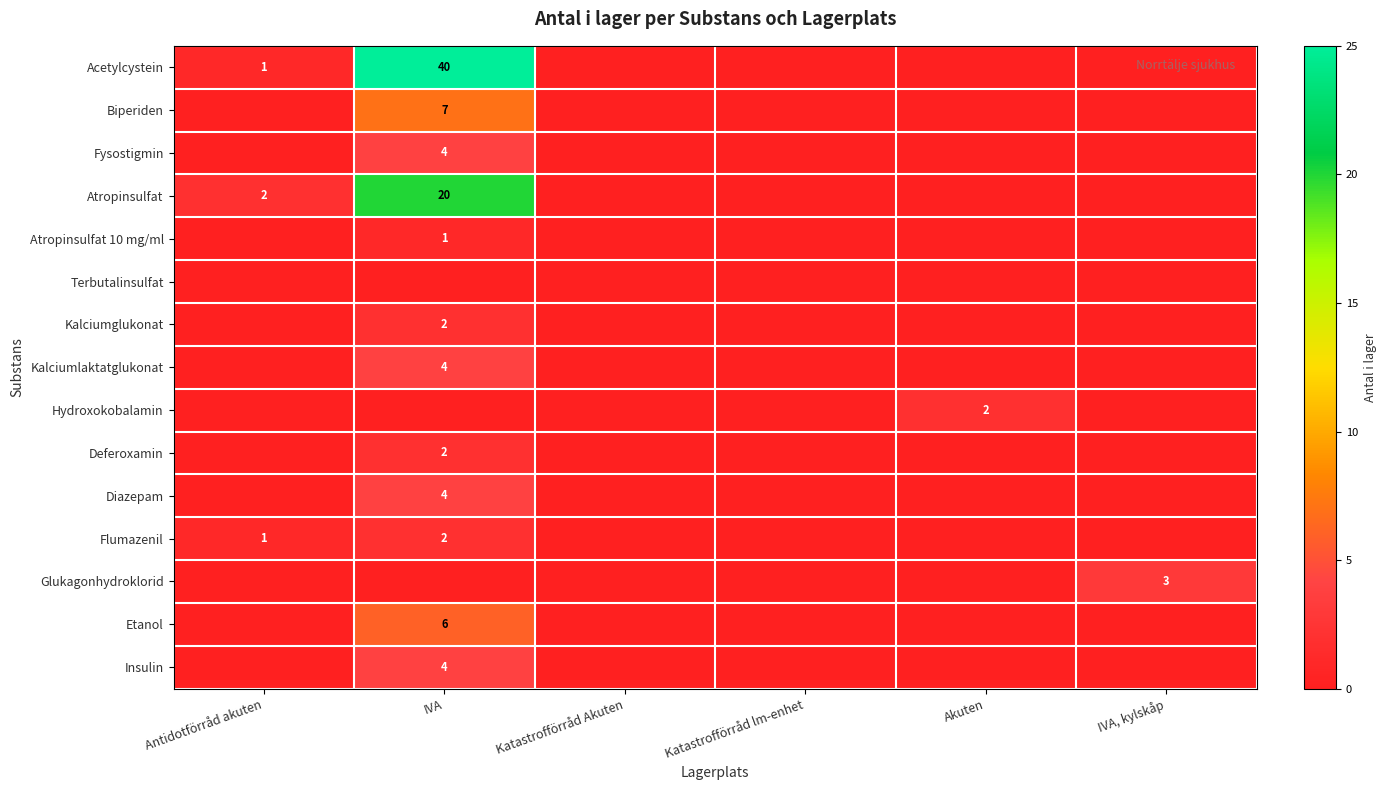

Count the number of data series in this chart.

15